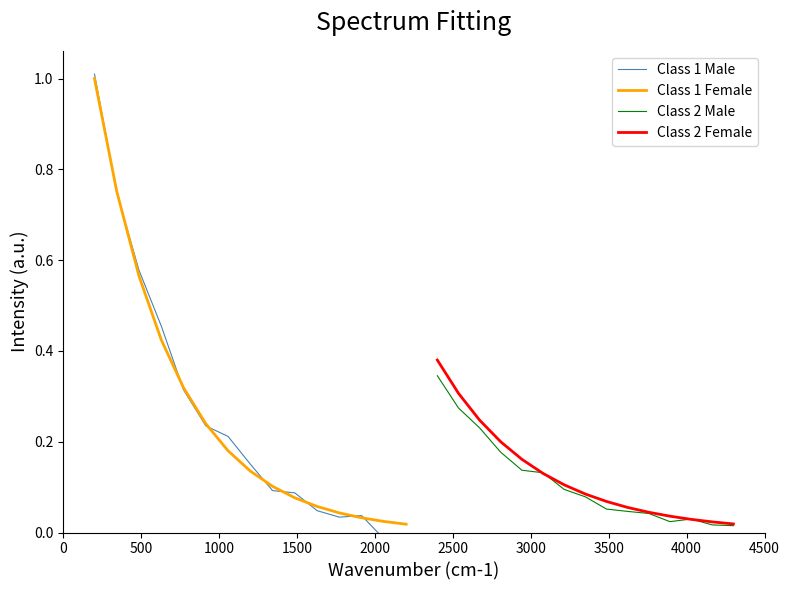

What is the value of the Class 2 Male point at the 6th from the left?

0.1